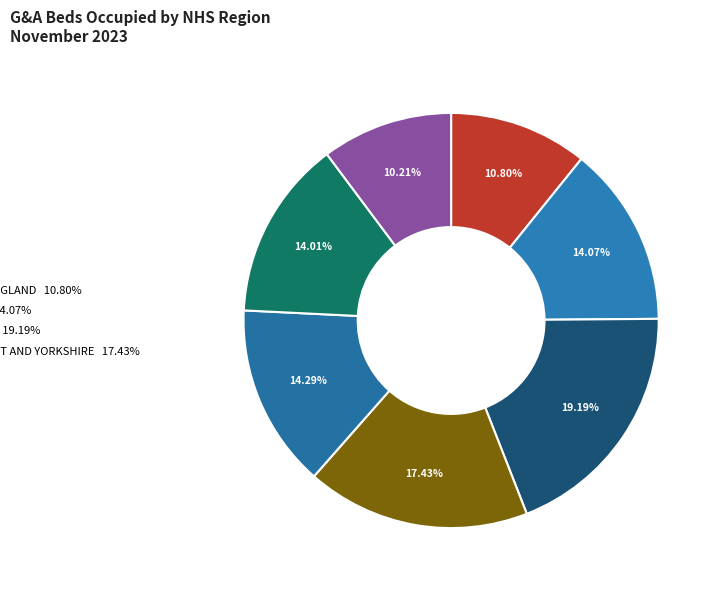

Rank the categories by value from highest to lowest.

MIDLANDS, NORTH EAST AND YORKSHIRE, NORTH WEST, LONDON, SOUTH EAST, EAST OF ENGLAND, SOUTH WEST